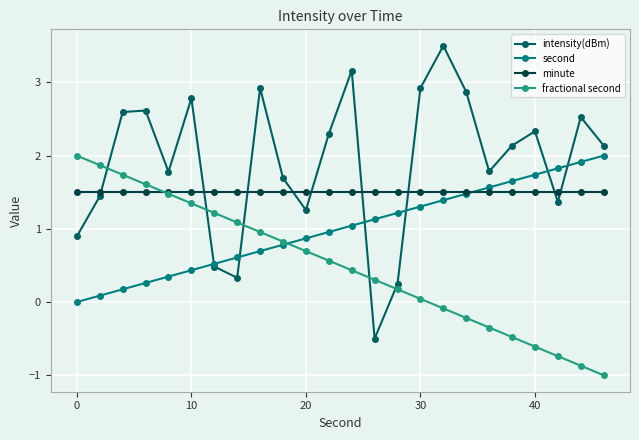

Which series has the largest range (max minus min)?

intensity(dBm)